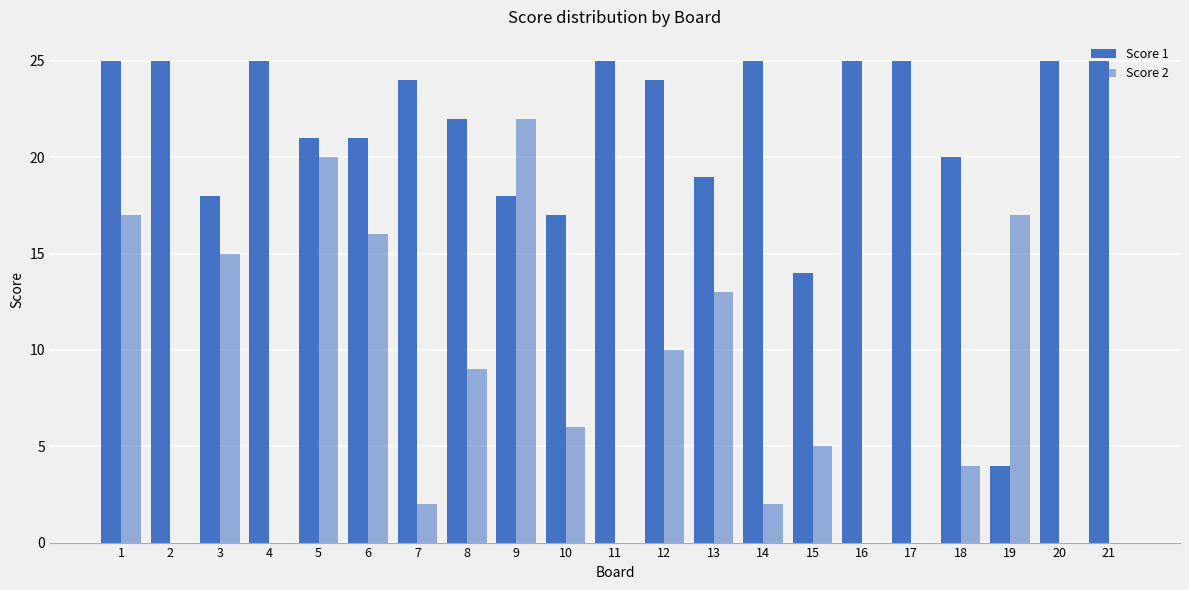

Count the number of categories in the chart.

21